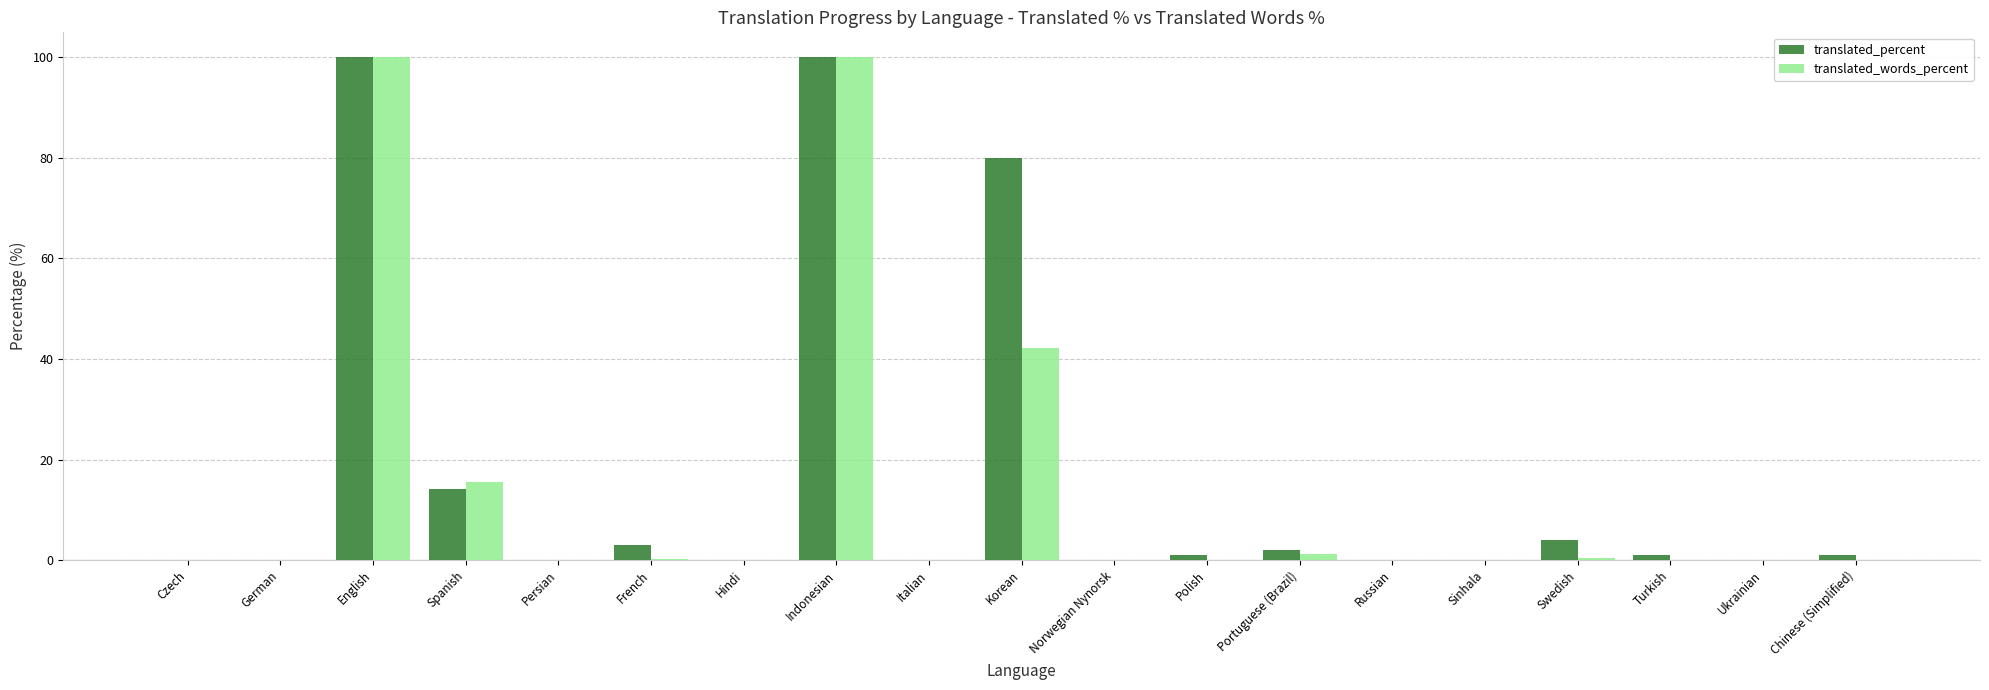

What is the total value across all series at English?

200.0